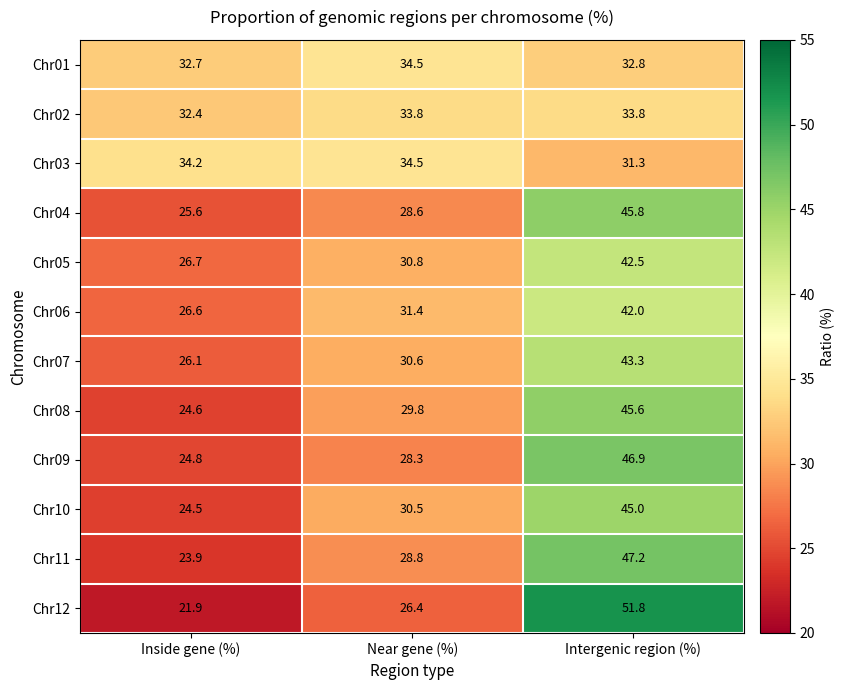

What is the average value of the Chr05 series?

33.3